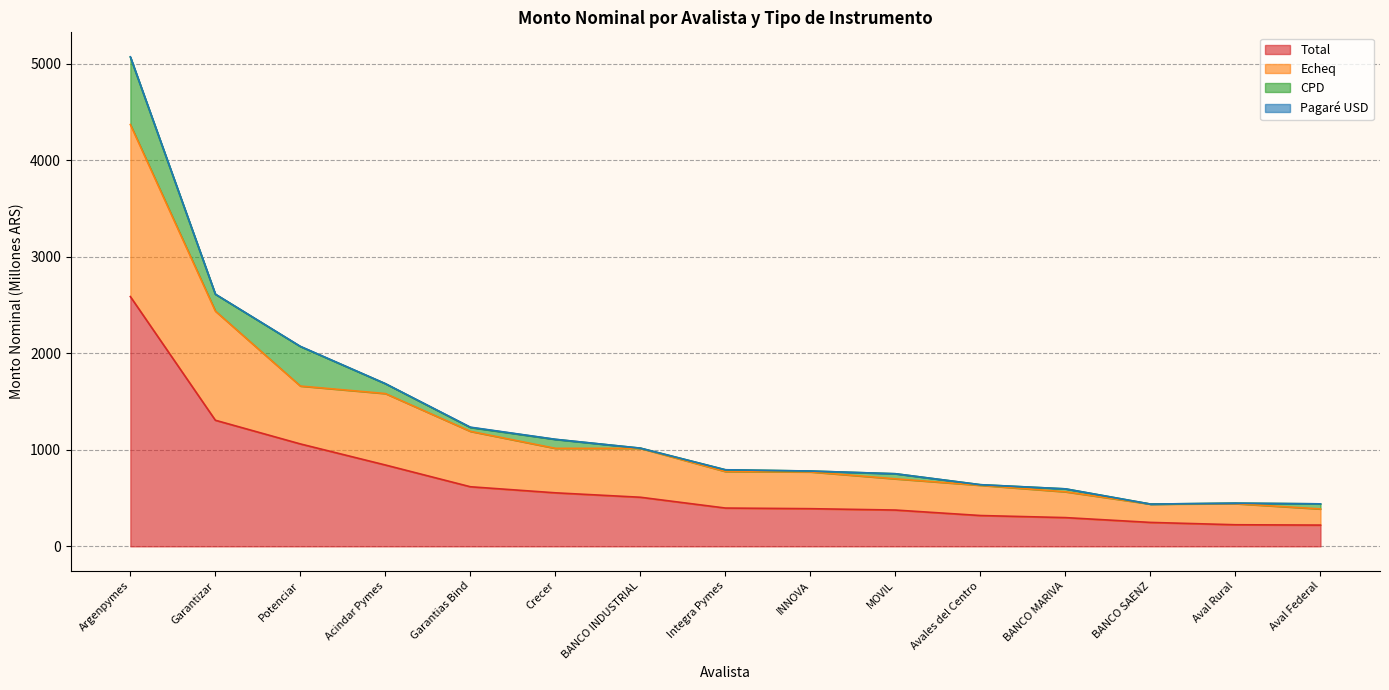

What is the minimum value for Total?

220.2